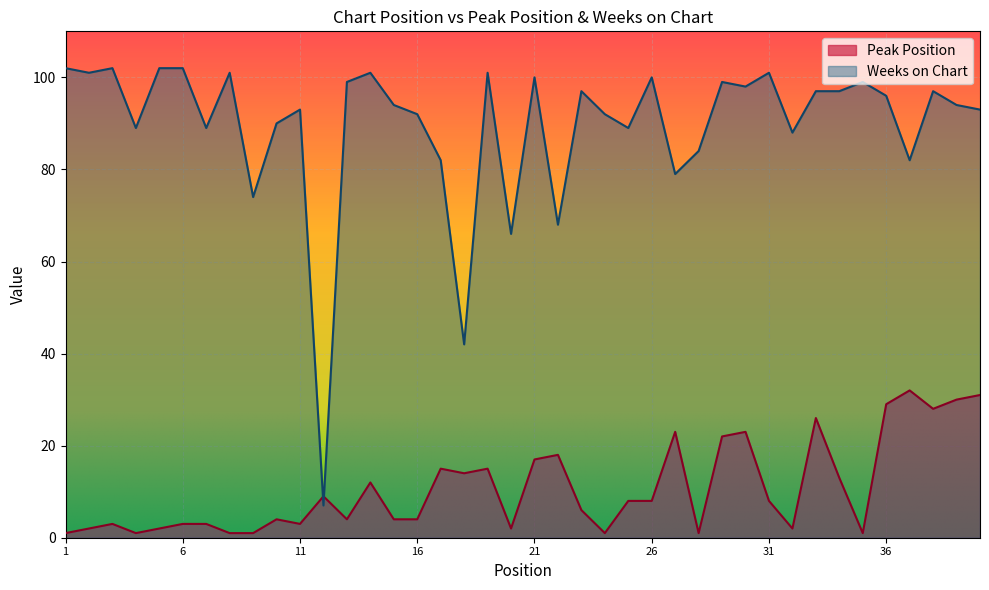

After their last crossing, which series has the higher values: Weeks on Chart or Peak Position?

Weeks on Chart